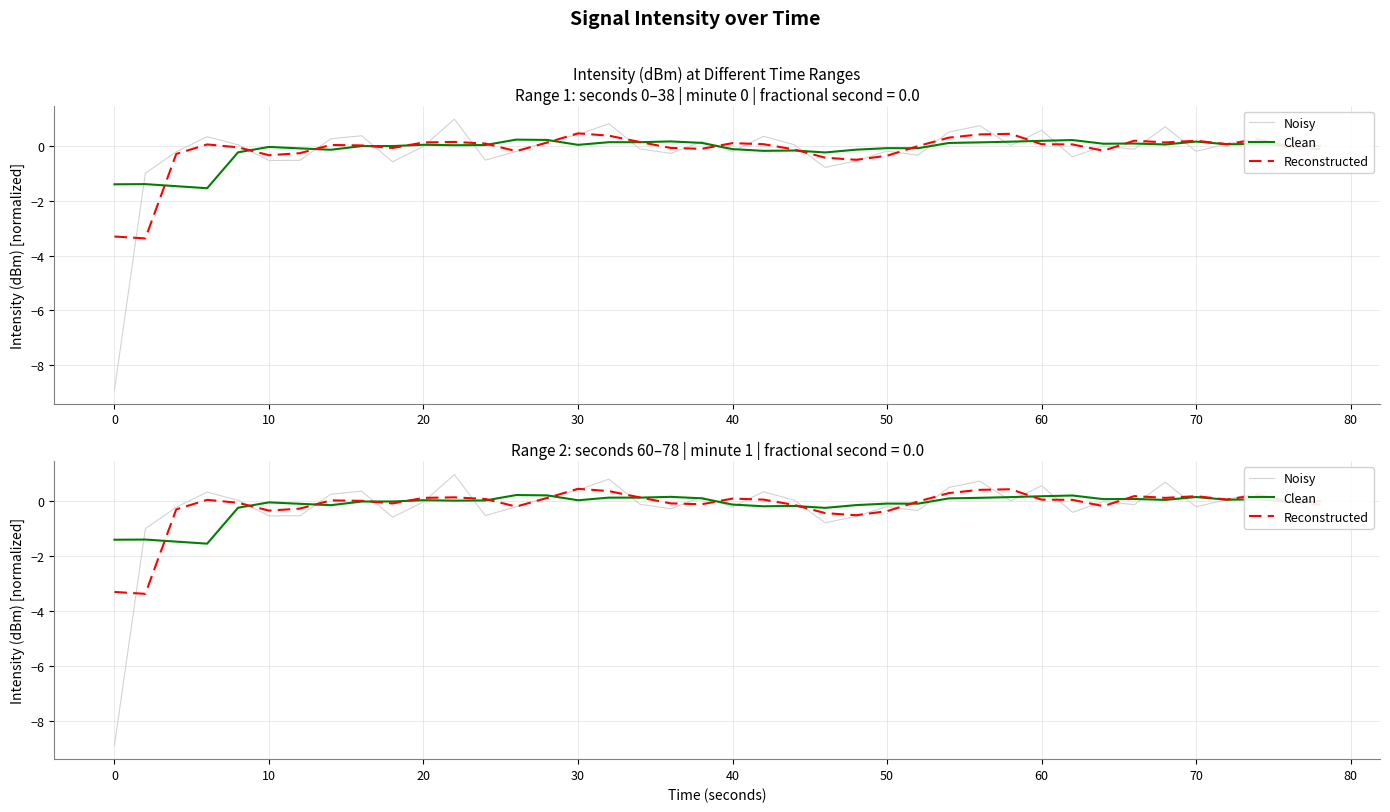

Reading left to right, list all the values displayed in this chart.

Noisy: -8.9	-1.0	-0.2	0.3	0.0	-0.5	-0.5	0.3	0.4	-0.6	-0.0	1.0	-0.5	-0.2	0.2	0.4	0.8	-0.1	-0.3	0.2	-0.2	0.4	0.0	-0.8	-0.5	-0.2	-0.3	0.5	0.7	0.0	0.6	-0.4	0.0	-0.1	0.7	-0.2	0.1	0.3	0.3	-0.7
Clean: -1.4	-1.4	-1.5	-1.5	-0.2	-0.0	-0.1	-0.1	-0.0	-0.0	0.0	0.0	0.0	0.2	0.2	0.0	0.1	0.1	0.2	0.1	-0.1	-0.2	-0.2	-0.2	-0.1	-0.1	-0.1	0.1	0.1	0.2	0.2	0.2	0.1	0.1	0.1	0.2	0.1	0.1	-0.0	0.0
Reconstructed: -3.3	-3.4	-0.3	0.1	-0.0	-0.3	-0.3	0.0	0.0	-0.1	0.1	0.2	0.1	-0.2	0.1	0.5	0.4	0.1	-0.1	-0.1	0.1	0.1	-0.1	-0.4	-0.5	-0.4	-0.0	0.3	0.4	0.4	0.1	0.1	-0.2	0.2	0.1	0.2	0.1	0.2	-0.0	-0.1